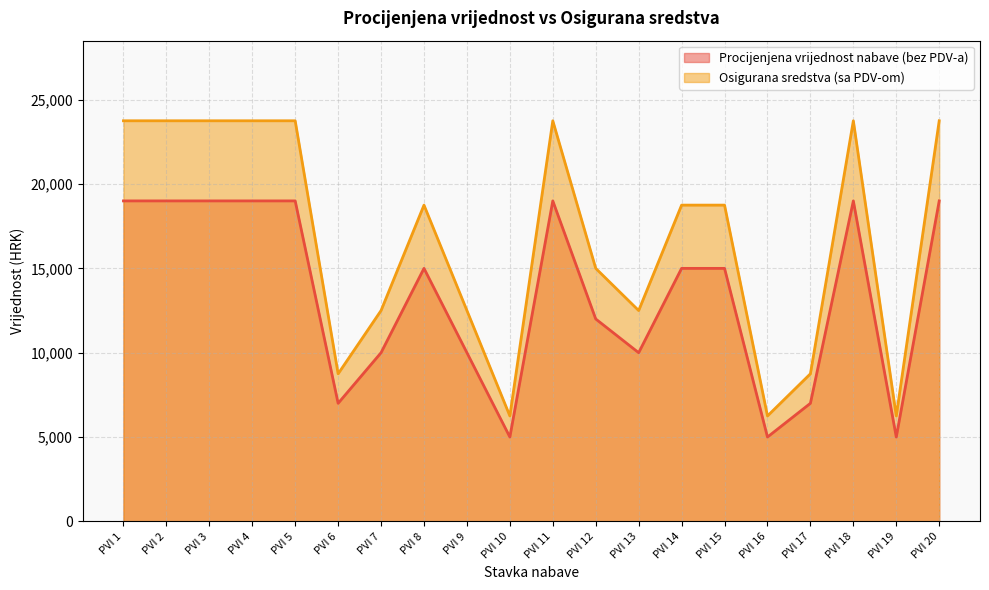

What is the difference between the maximum and second lowest values in the Osigurana sredstva (sa PDV-om) series?

17500